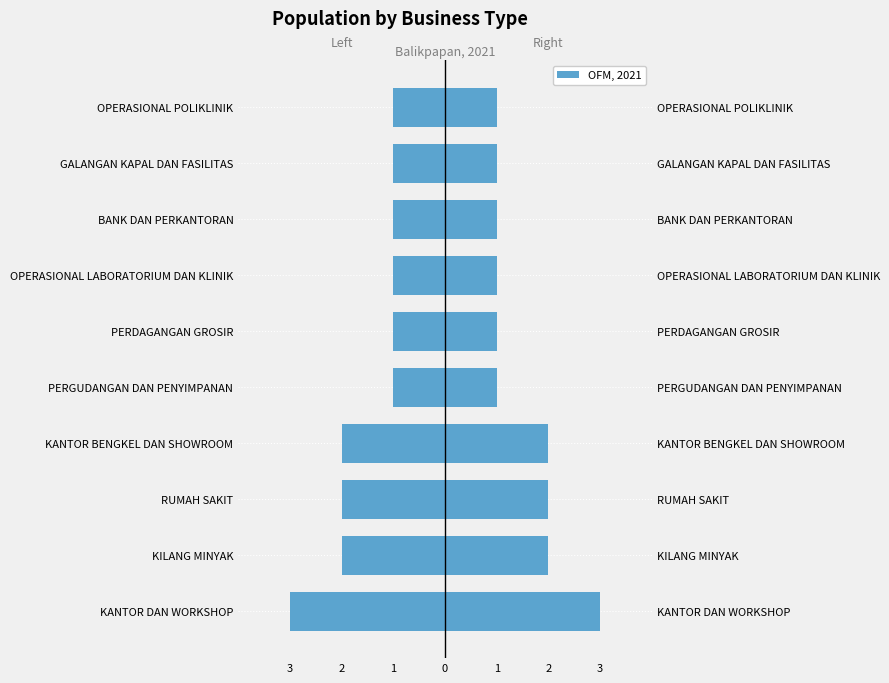

The value of Left (Female side) at KILANG MINYAK is -2. True or false?

True